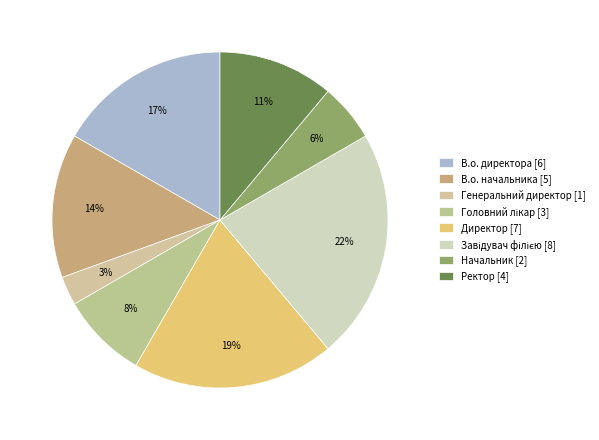

To the nearest percent, what portion does Генеральний директор represent?

3%